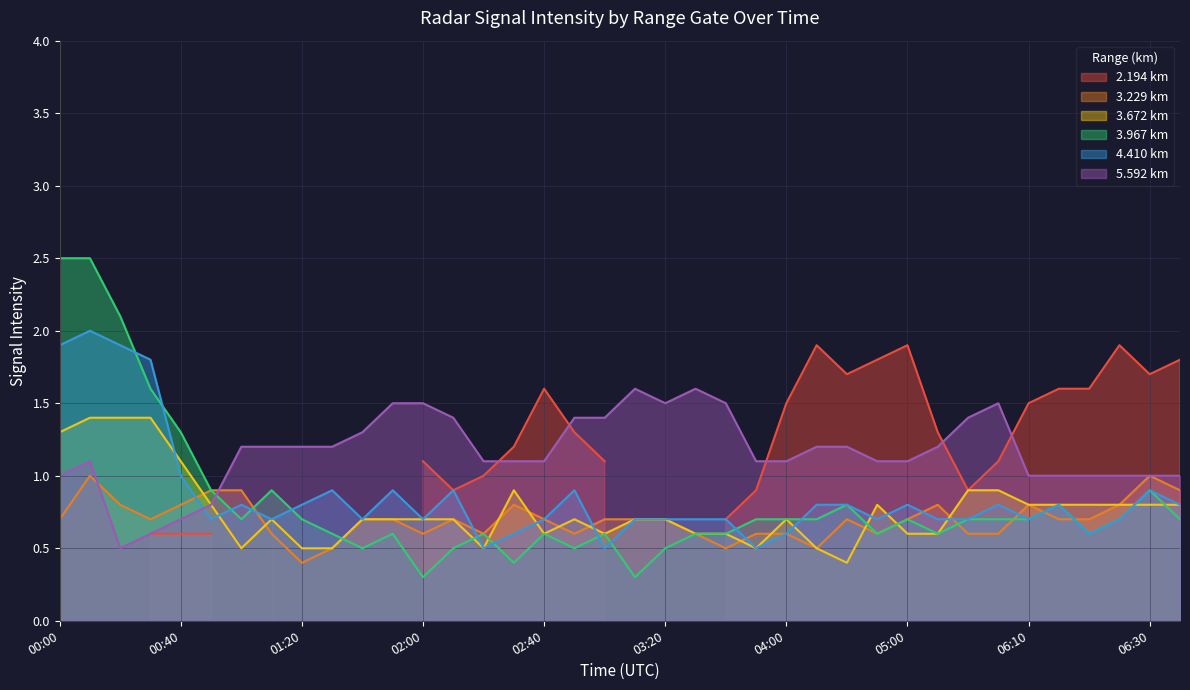

After their last crossing, which series has the higher values: 3.967 km or 5.592 km?

5.592 km